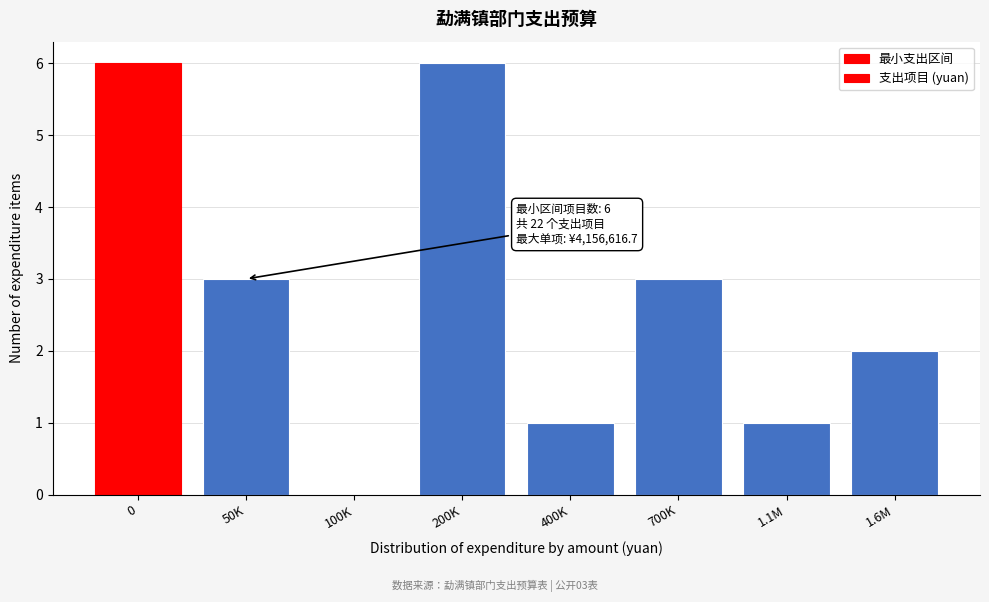

Reading left to right, what are all the values shown in this chart?

0=6	50K=3	100K=0	200K=6	400K=1	700K=3	1.1M=1	1.6M=2